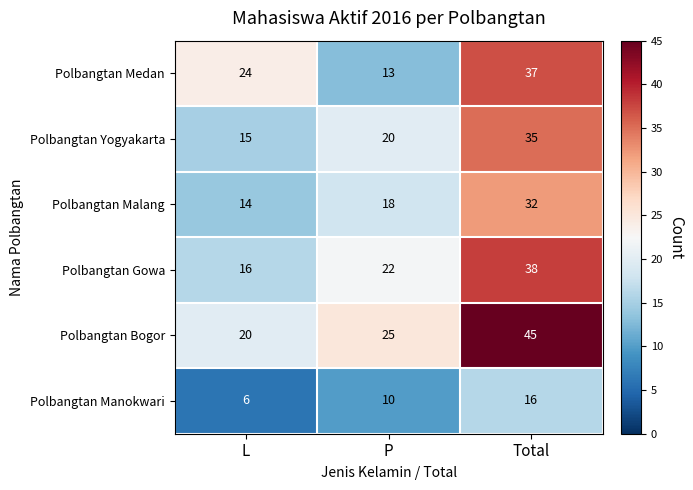

What is the minimum value shown in the chart?

6